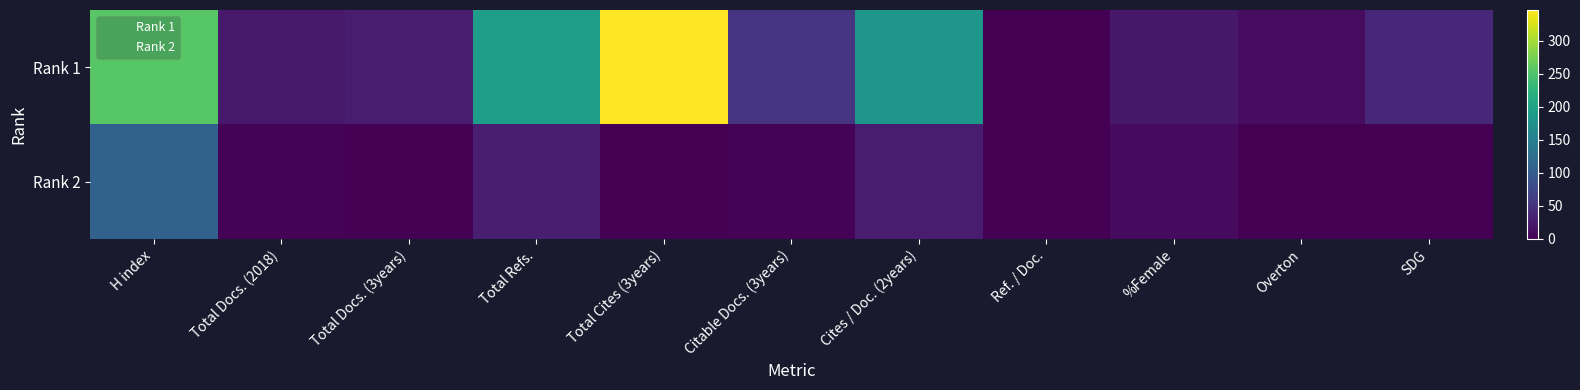

Which series has the largest total across all categories?

Rank 1